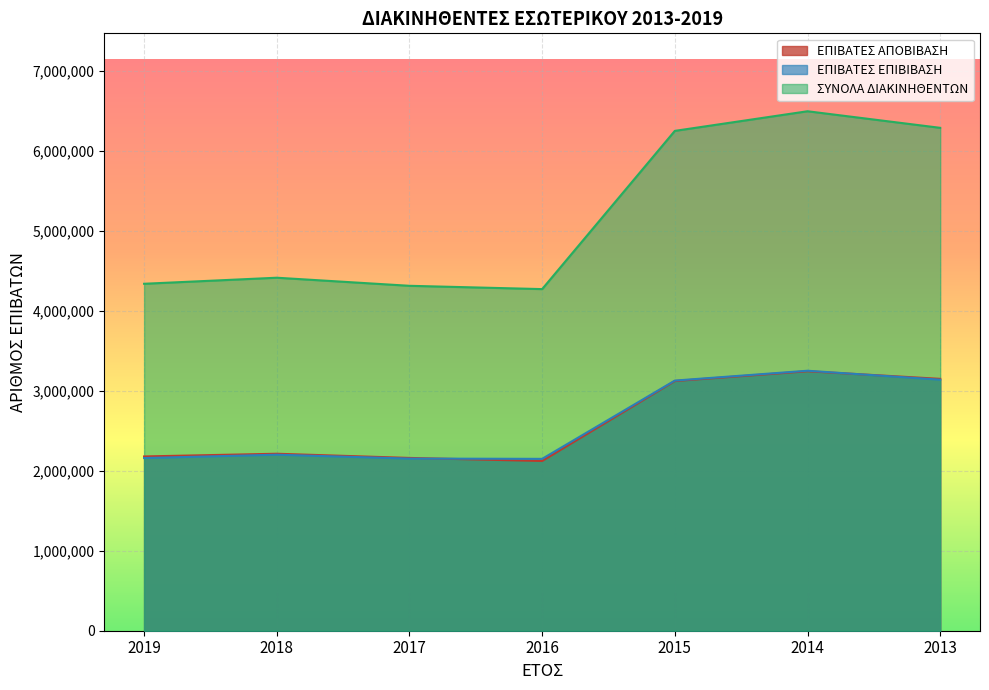

Reading right to left, extract all data points from this chart.

ΕΠΙΒΑΤΕΣ ΑΠΟΒΙΒΑΣΗ: 2013=6287665	2014=6494926	2015=6249616	2016=4271304	2017=4312585	2018=4413601	2019=4337932
ΕΠΙΒΑΤΕΣ ΕΠΙΒΙΒΑΣΗ: 2013=3138621	2014=3250609	2015=3127544	2016=2148866	2017=2152206	2018=2200822	2019=2158931
ΣΥΝΟΛΑ ΔΙΑΚΙΝΗΘΕΝΤΩΝ: 2013=3149044	2014=3244317	2015=3122072	2016=2122438	2017=2160379	2018=2212779	2019=2179001